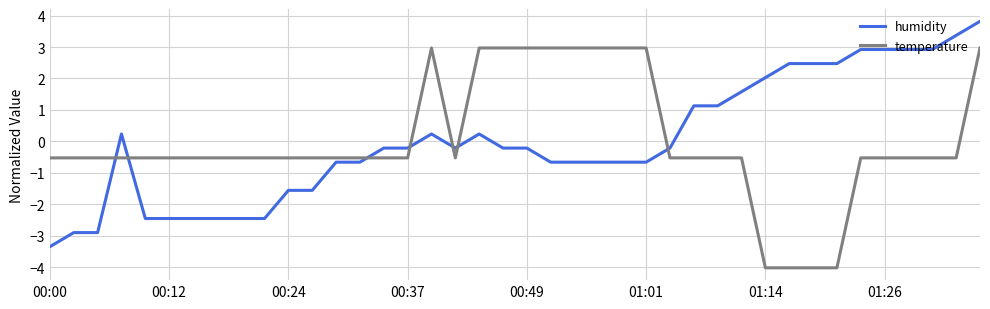

Reading left to right, transcribe all the data shown in this chart.

humidity: -3.3	-2.9	-2.9	0.2	-2.5	-2.5	-2.5	-2.5	-2.5	-2.5	-1.6	-1.6	-0.7	-0.7	-0.2	-0.2	0.2	-0.2	0.2	-0.2	-0.2	-0.7	-0.7	-0.7	-0.7	-0.7	-0.2	1.1	1.1	1.6	2.0	2.5	2.5	2.5	2.9	2.9	2.9	2.9	3.4	3.8
temperature: -0.5	-0.5	-0.5	-0.5	-0.5	-0.5	-0.5	-0.5	-0.5	-0.5	-0.5	-0.5	-0.5	-0.5	-0.5	-0.5	3.0	-0.5	3.0	3.0	3.0	3.0	3.0	3.0	3.0	3.0	-0.5	-0.5	-0.5	-0.5	-4.0	-4.0	-4.0	-4.0	-0.5	-0.5	-0.5	-0.5	-0.5	3.0